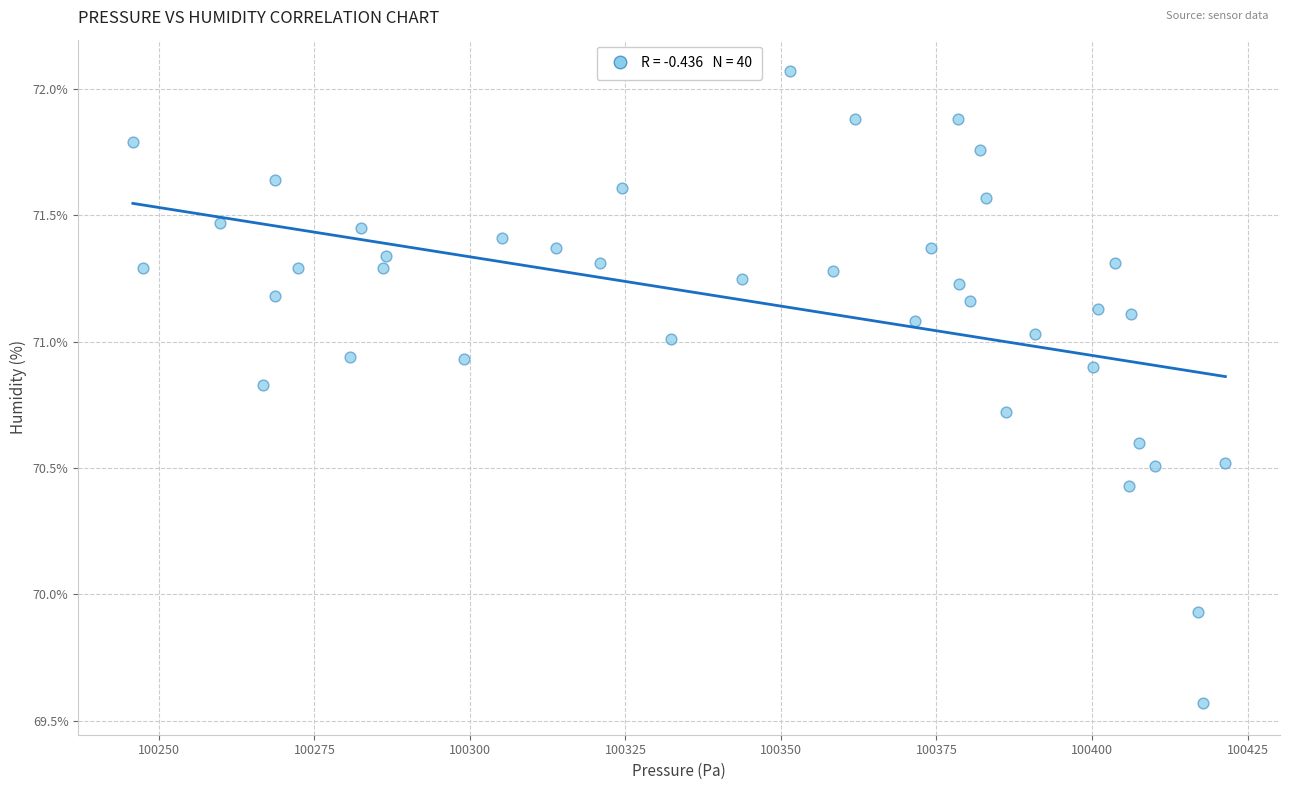

What is the range of X values (max minus min)?

175.6